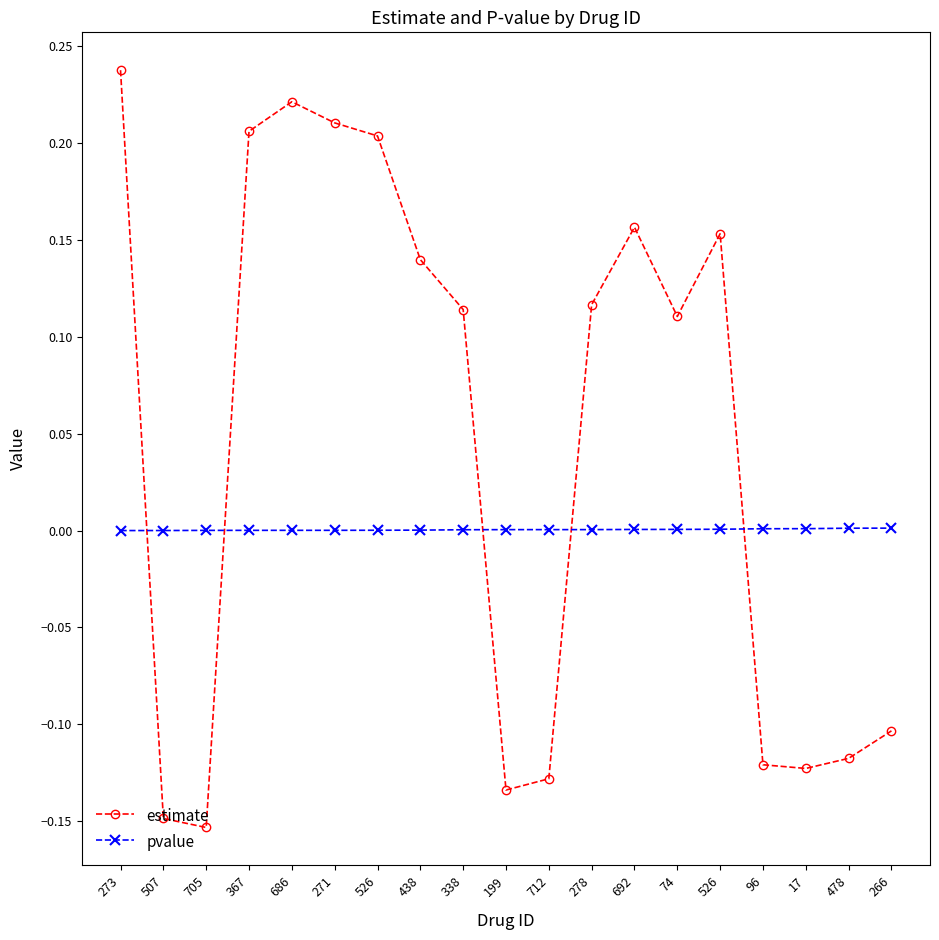

What are all the series names shown in the legend?

estimate, pvalue